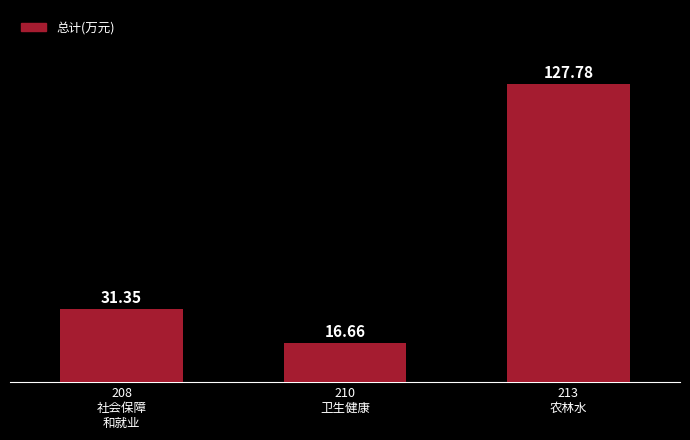

What is the change in value from 210
卫生健康 to 213
农林水?

+111.1